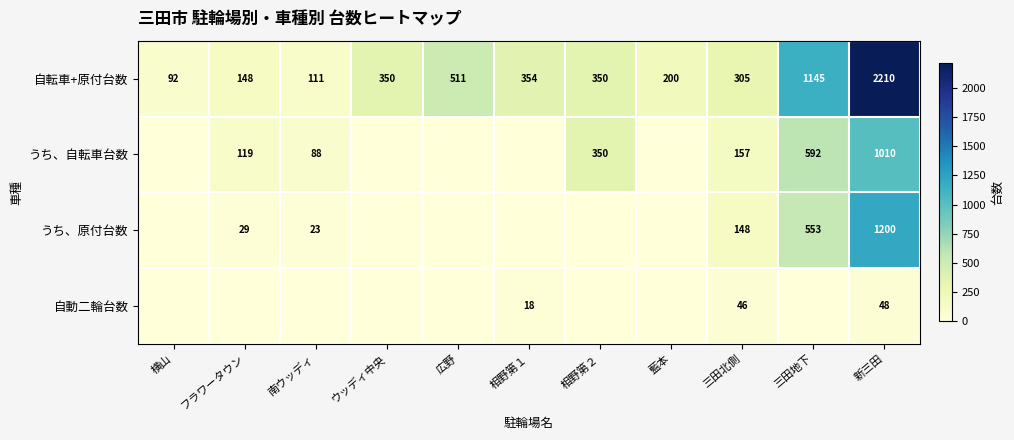

What is the maximum value shown in the chart?

2210